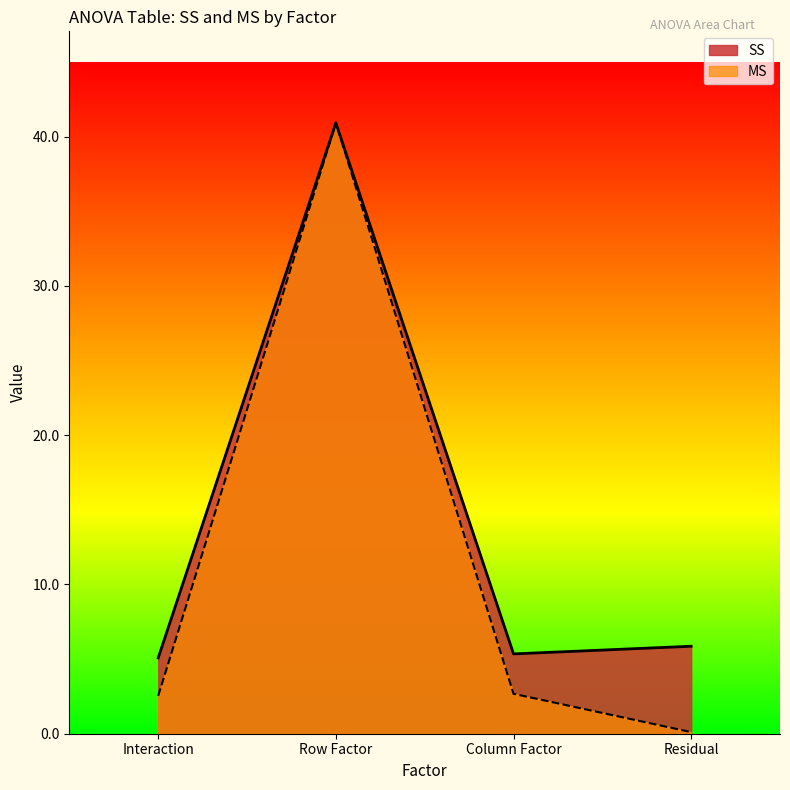

How many values in the MS series are below 2?

1